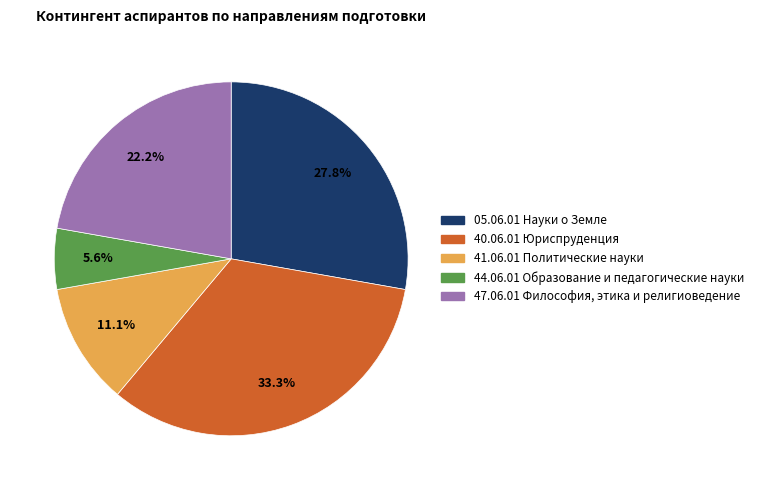

Rank the categories by value from highest to lowest.

40.06.01 Юриспруденция, 05.06.01 Науки о Земле, 47.06.01 Философия, этика и религиоведение, 41.06.01 Политические науки, 44.06.01 Образование и педагогические науки